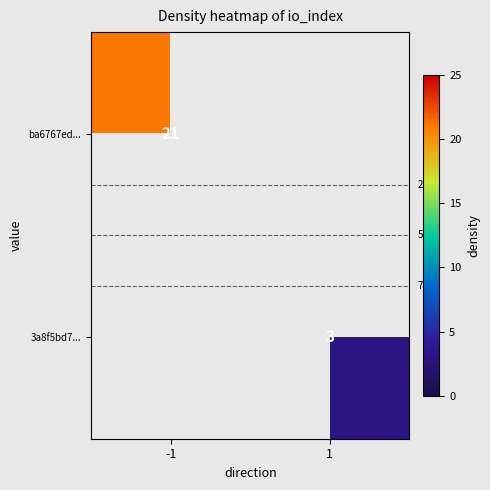

True or false: 3a8f5bd7... has a value of 1.6 at 1.

False